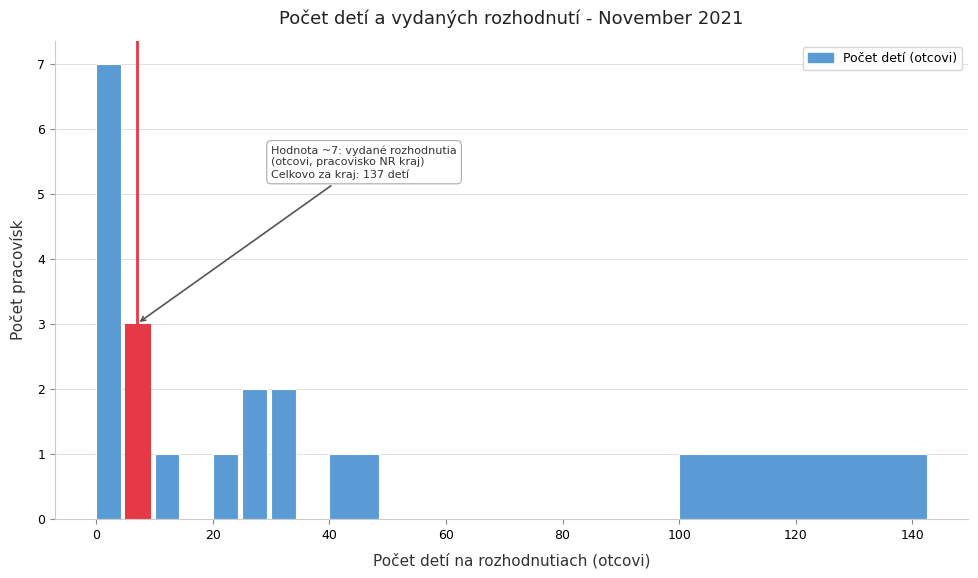

Read against the x-axis, roughly where is the centre of the tallest bar?

2